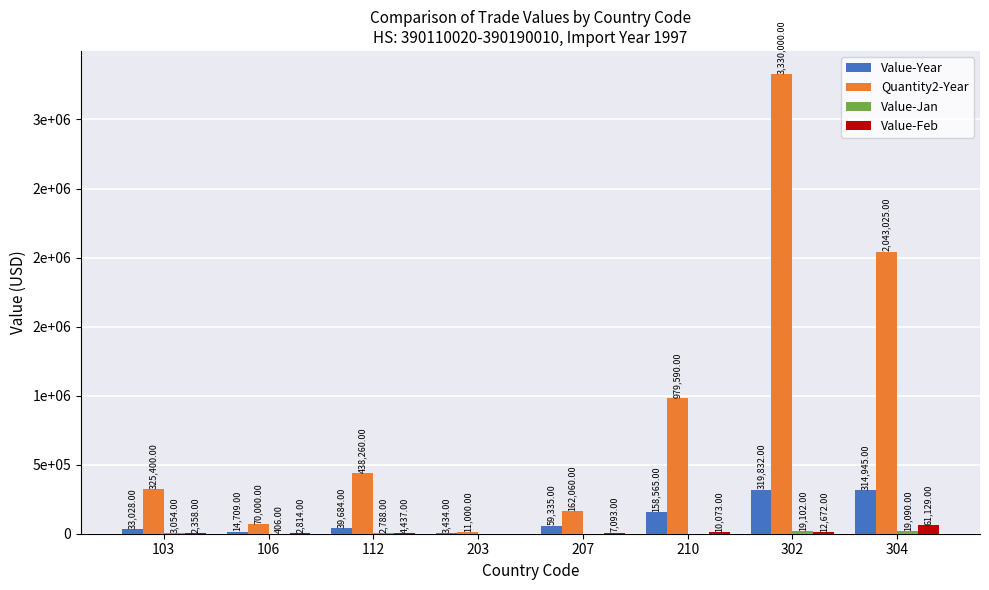

Between 210 and 112, which is larger?

210